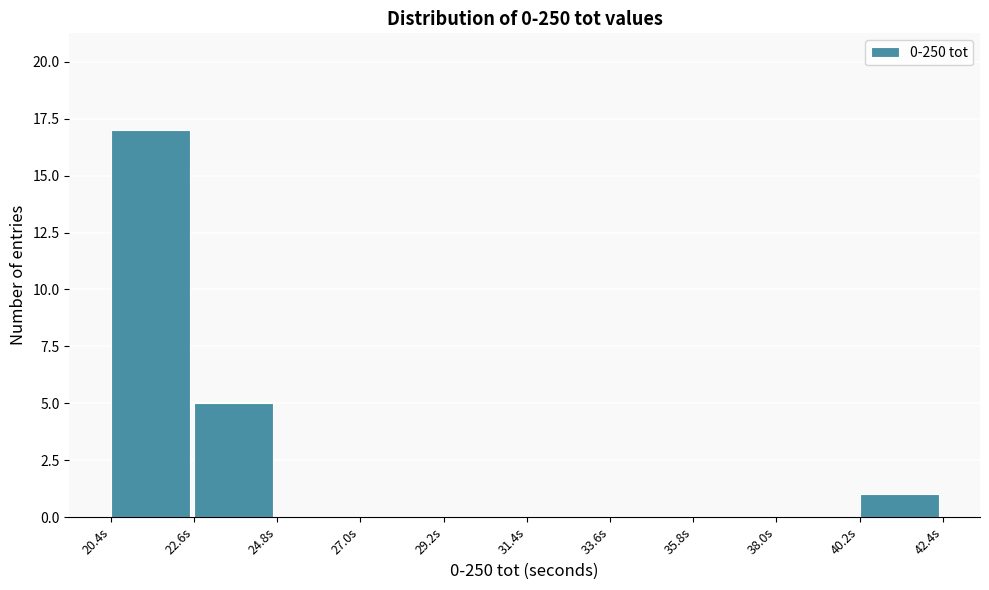

Reading left to right, list every bar in this chart as the range it spans on the x-axis followed by its height. Neither the bar edges nor the heights are printed on the chart, so give them approximately, as read against the axes.

20.5 to 22.5: 17
22.5 to 25.0: 5
25.0 to 27.0: 0
27.0 to 29.0: 0
29.0 to 31.5: 0
31.5 to 33.5: 0
33.5 to 36.0: 0
36.0 to 38.0: 0
38.0 to 40.0: 0
40.0 to 42.5: 1